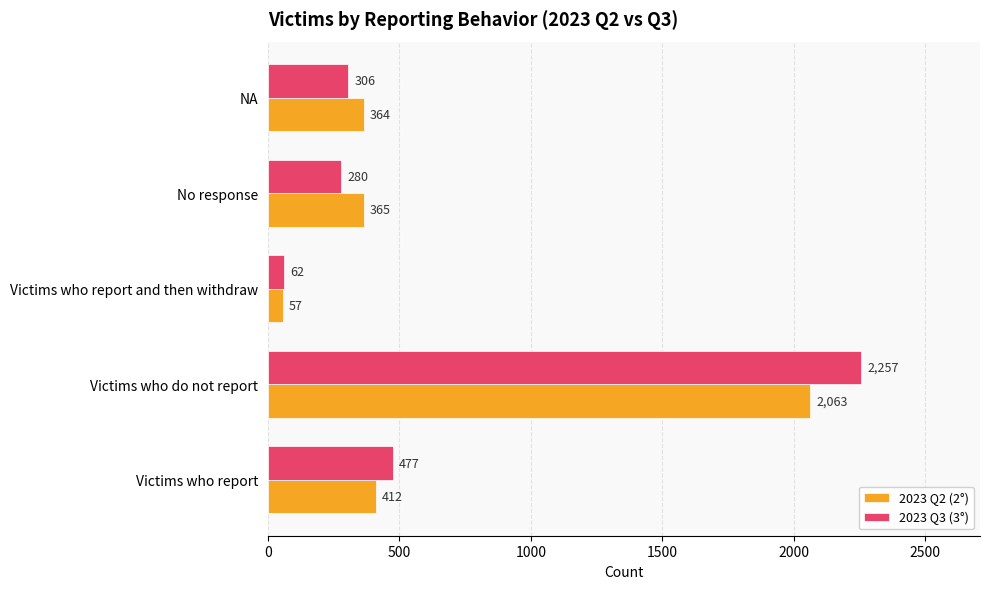

What is the minimum value shown in the chart?

57